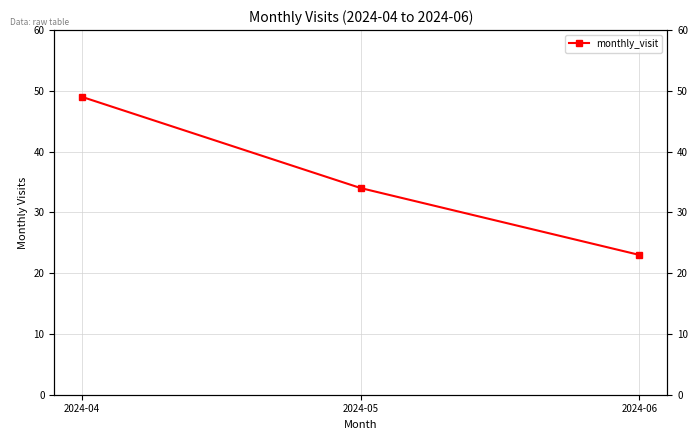

What is the difference between the second highest and minimum values?

11